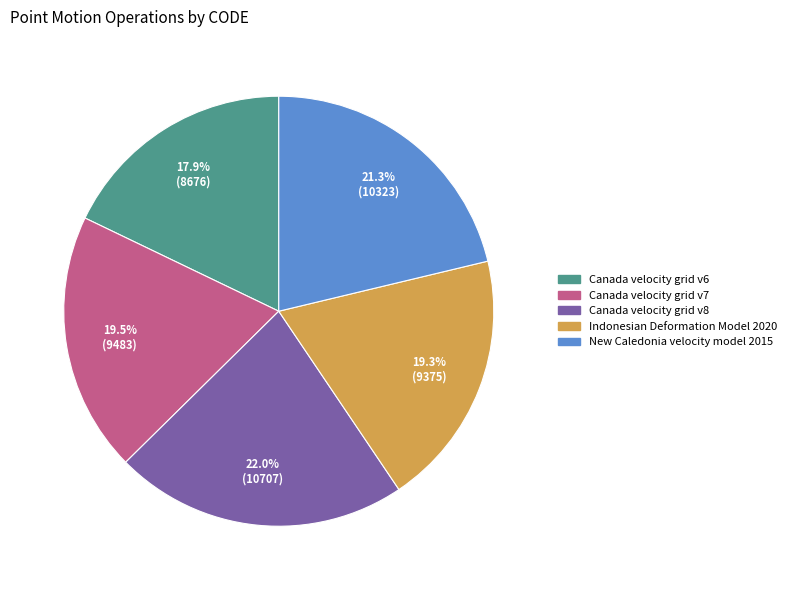

Approximately how many times larger is the value at Canada velocity grid v6 compared to Canada velocity grid v8?

0.8